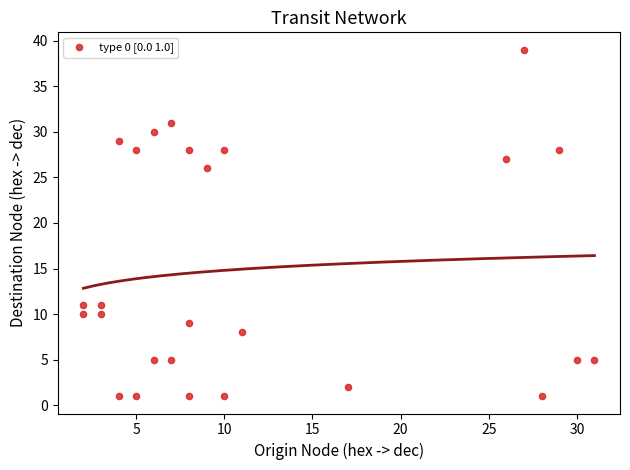

What Y value in the scatter plot is closest to 20?

26